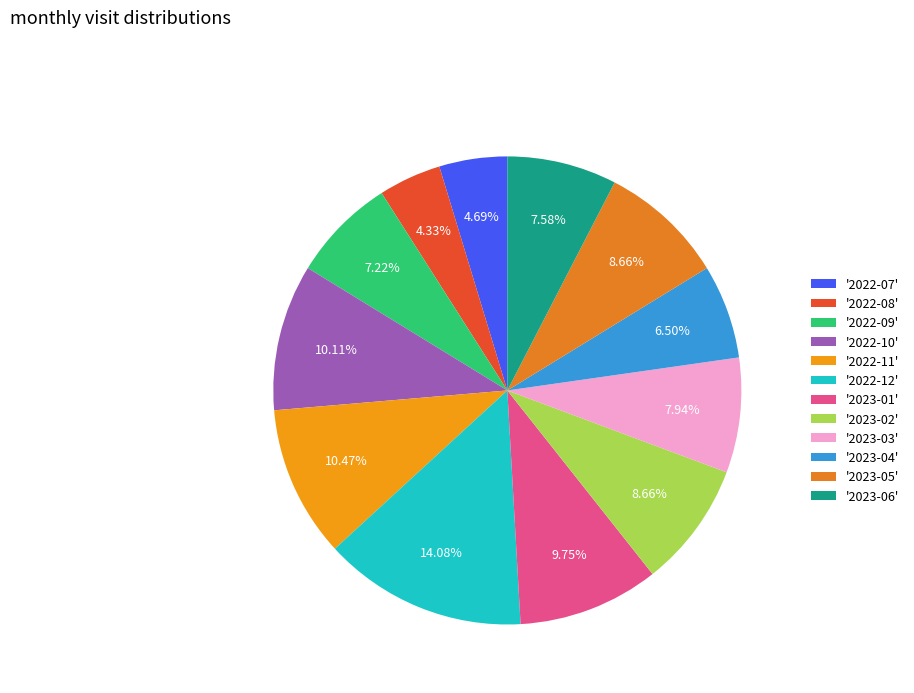

Does any single category account for the majority?

No